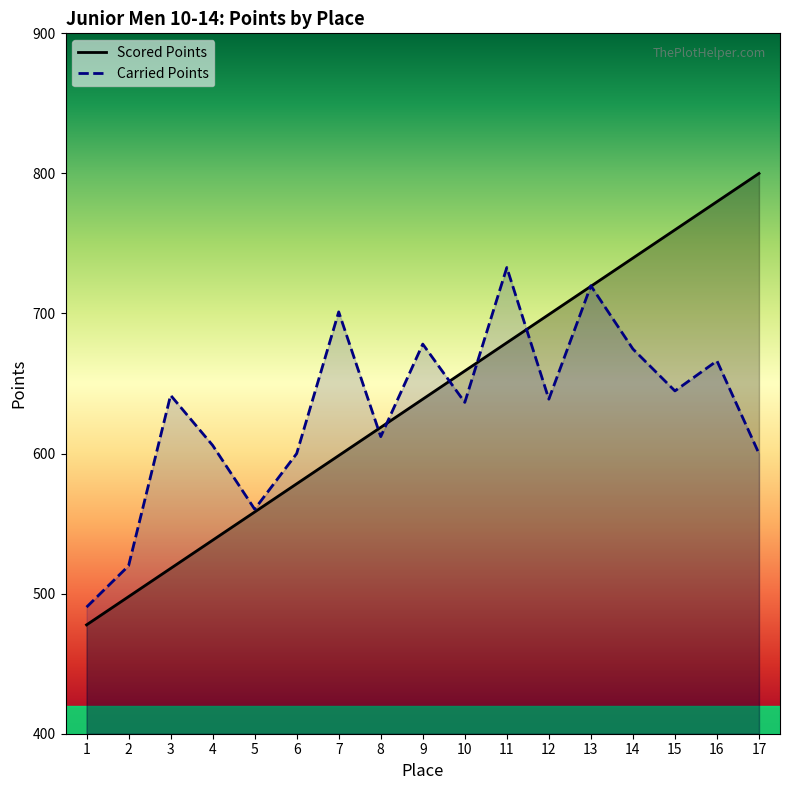

What is the difference between the Carried Points values at 16 and 12?

27.3